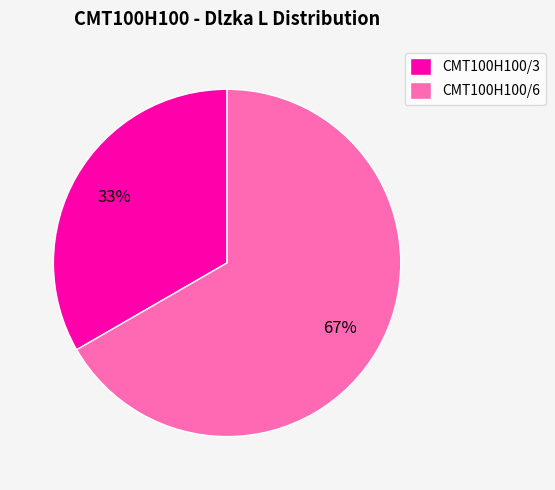

Which category has the biggest portion of the pie?

CMT100H100/6